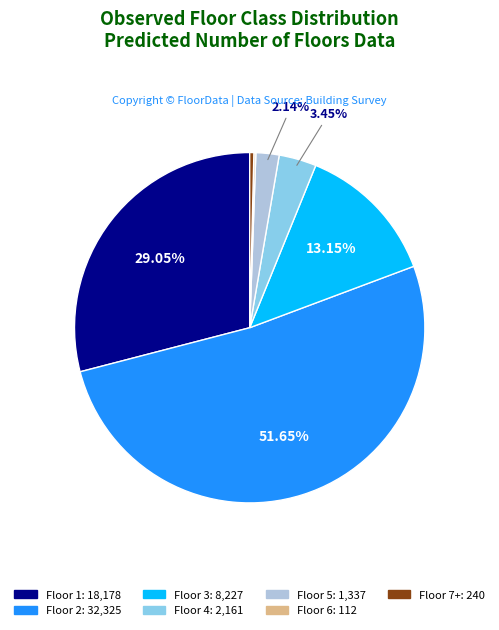

Is there a majority slice in this chart?

Yes